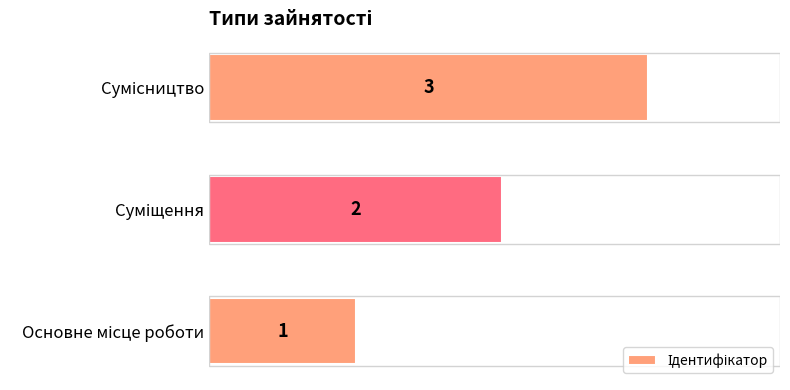

What is the maximum value shown in the chart?

3